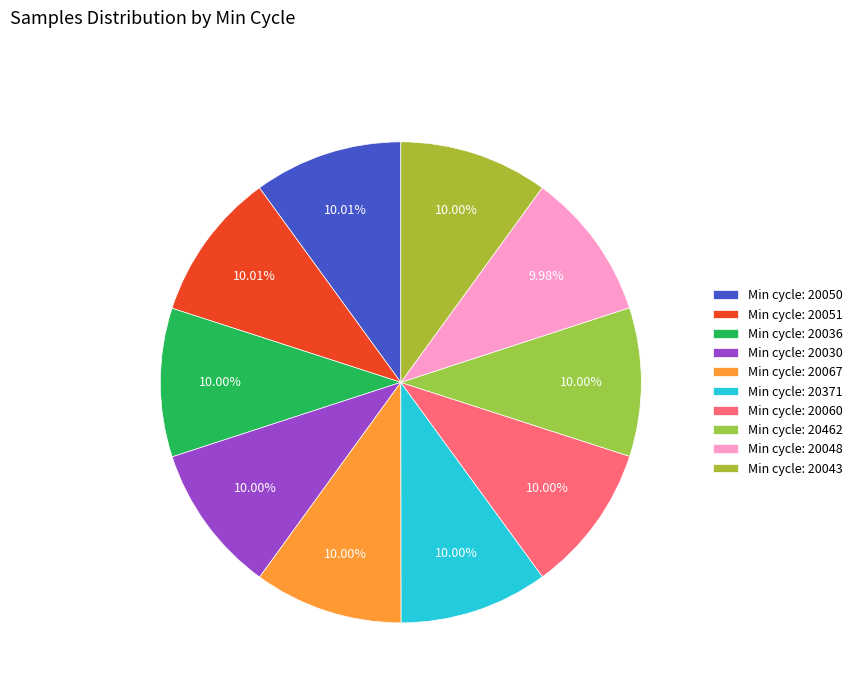

How many slices are in this pie chart?

10